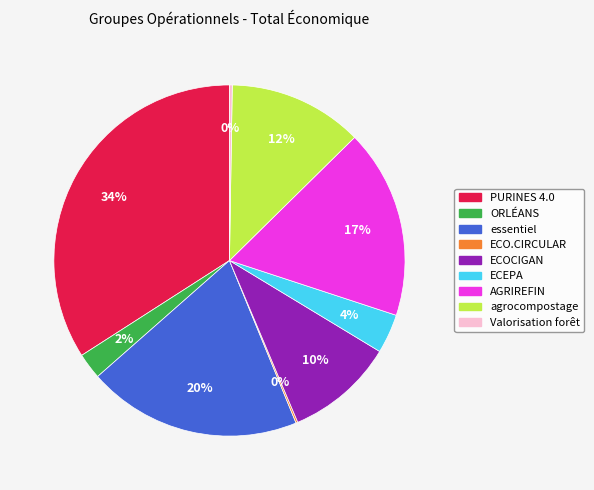

What percentage is the ORLÉANS slice, to the nearest percent?

2%